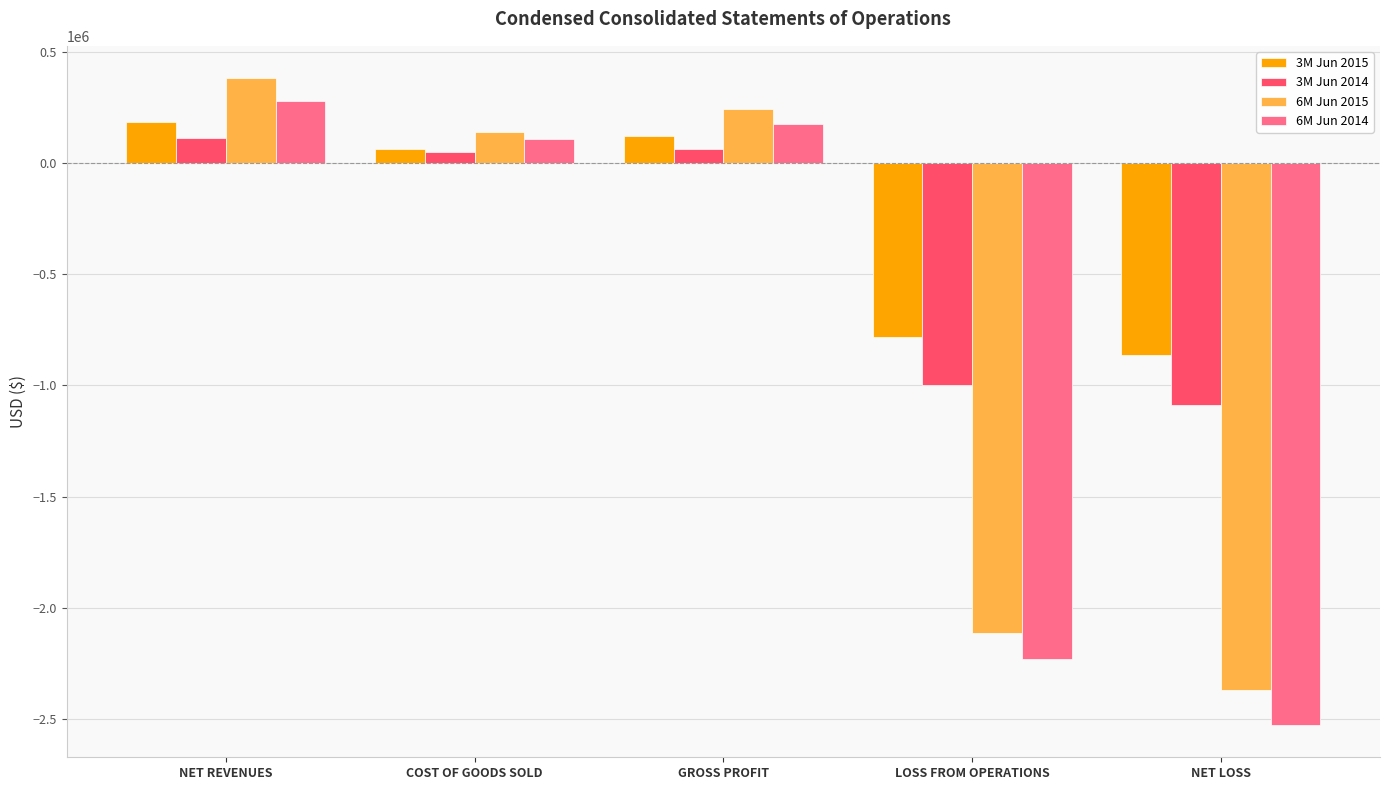

What is the spread (max minus min) of values at GROSS PROFIT?

176638